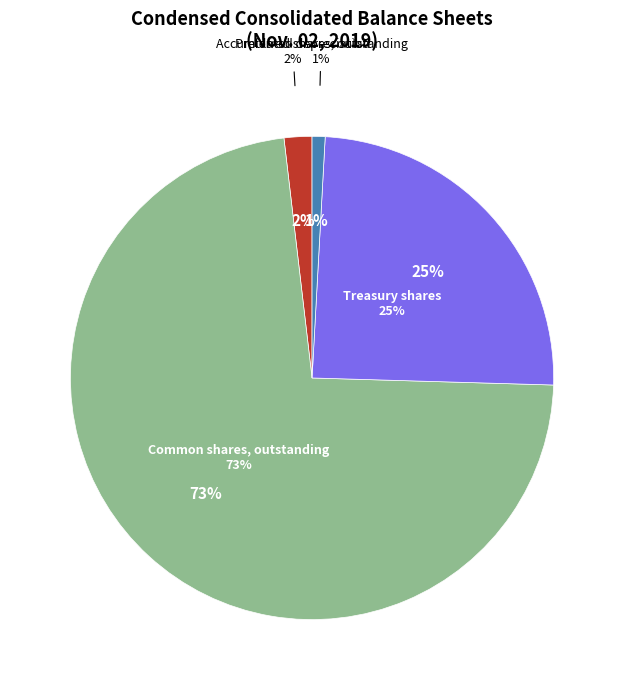

To the nearest percent, what is the difference between the largest and smallest slice percentages?

72%